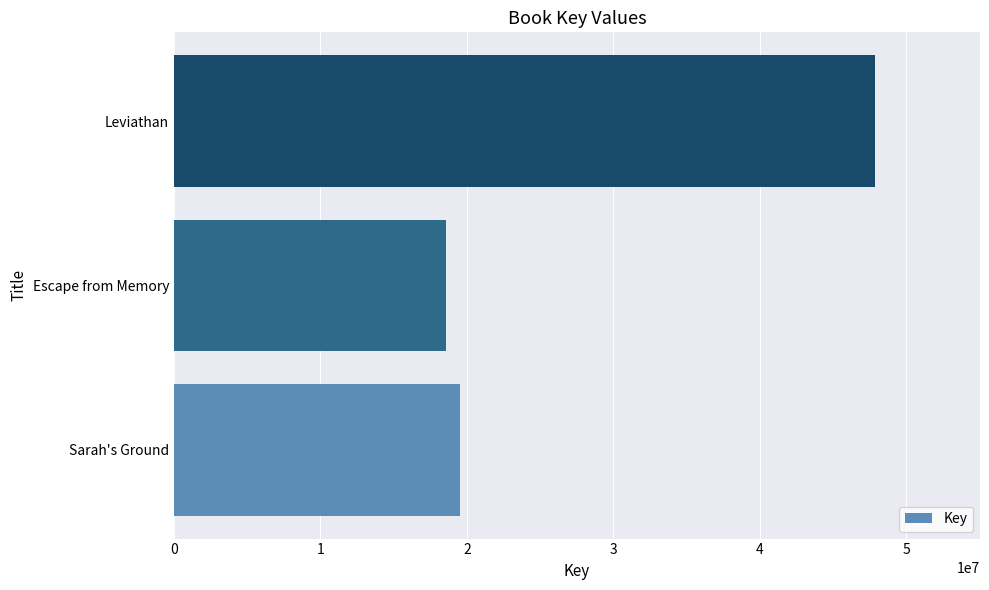

Is it true that the value at Sarah's Ground is 10537249?

False